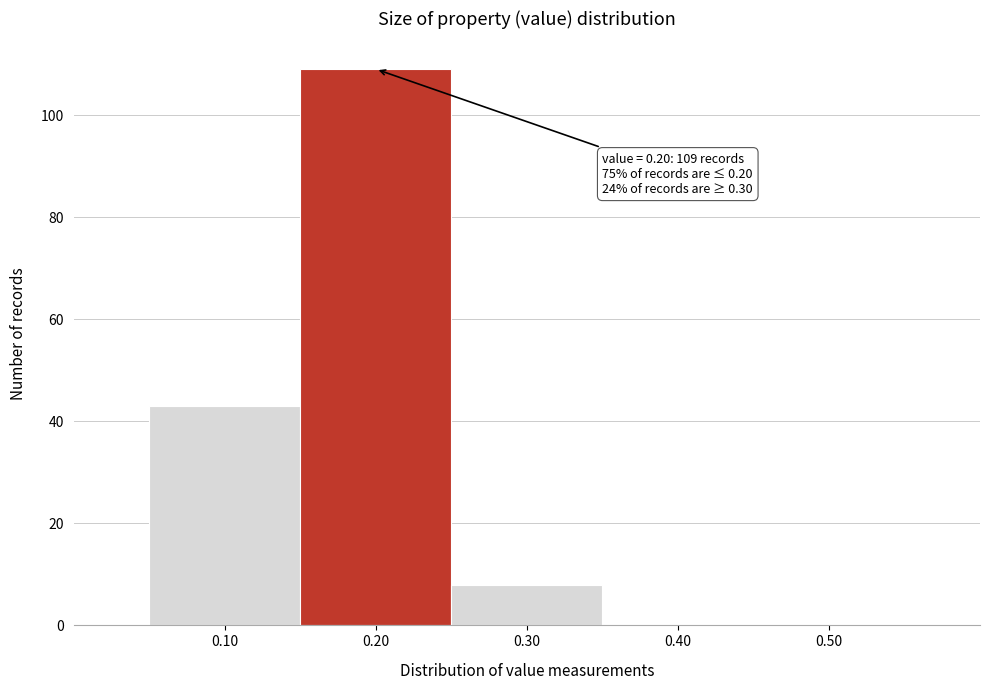

Which range on the x-axis has the tallest bar?

0.15 to 0.25